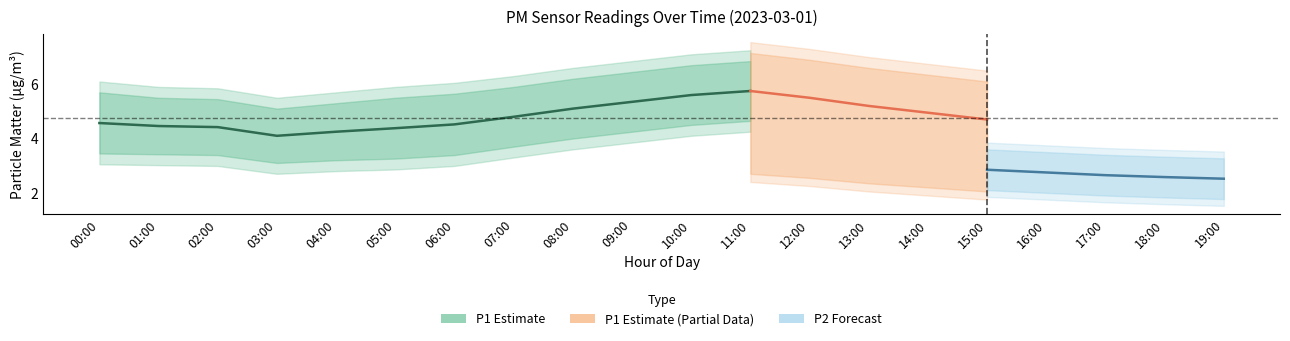

What is the greatest value displayed?

7.2